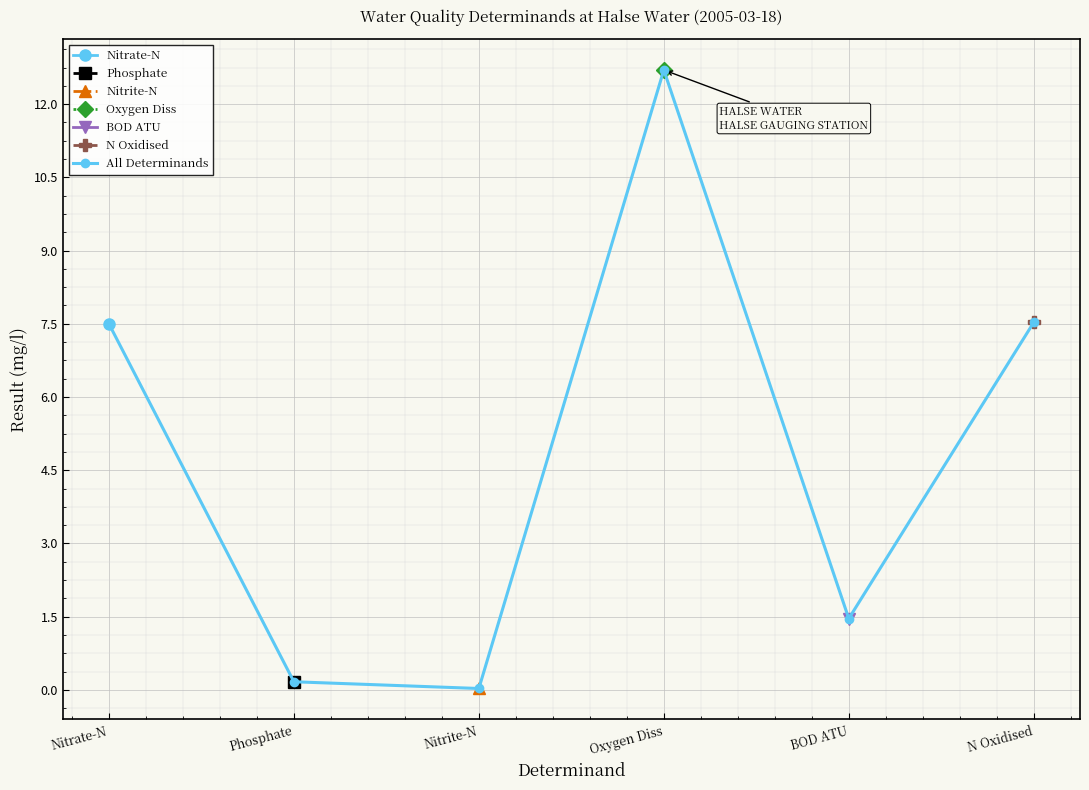

How many points are lower than both their immediate neighbors (excluding endpoints)?

2